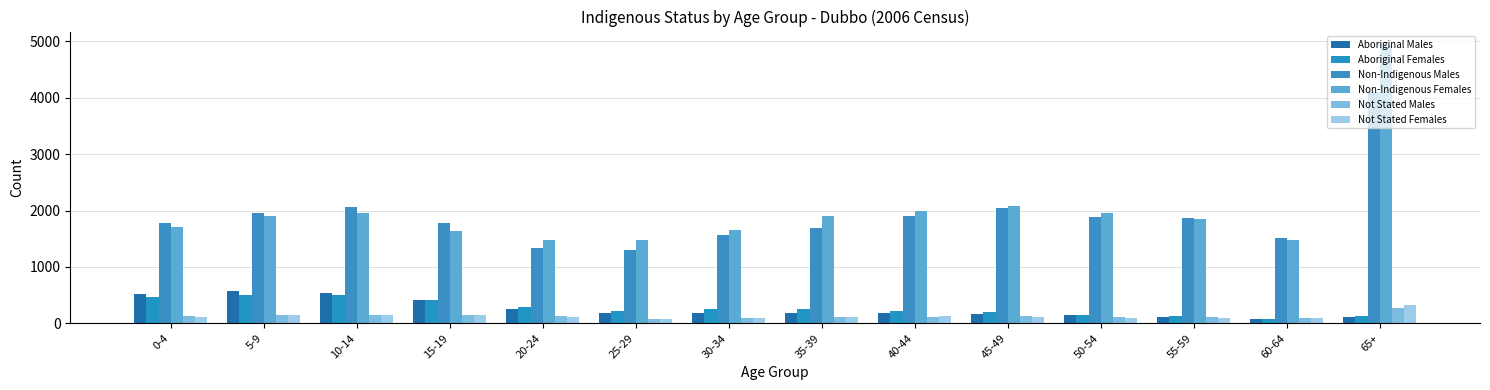

Which series has the largest range (max minus min)?

Non-Indigenous Females